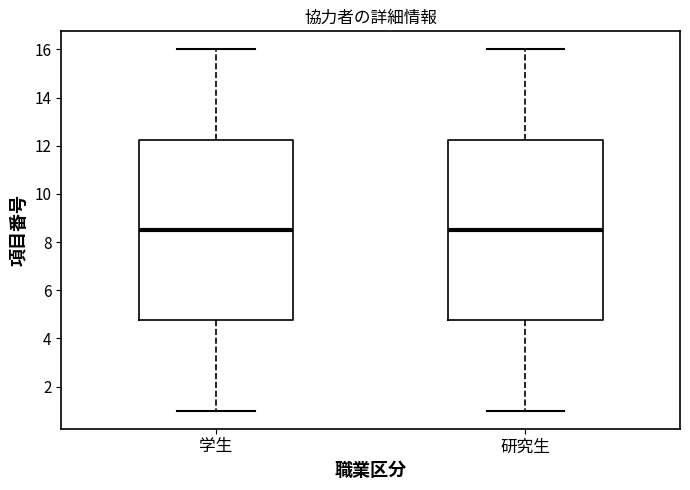

Where does the lower whisker of the box for 学生 end on the y-axis? The values are not printed on the chart, so give them approximately, as read against the axis.

1.0